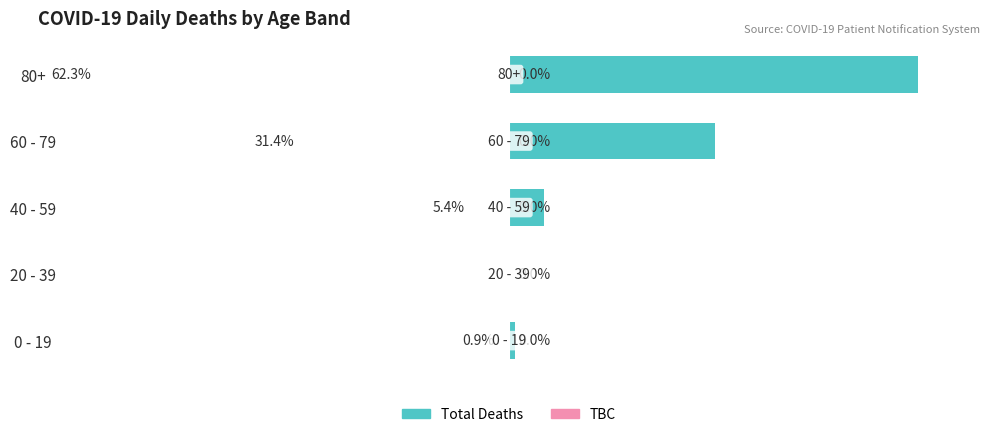

Where is the data nearest to the value 69?

60 - 79